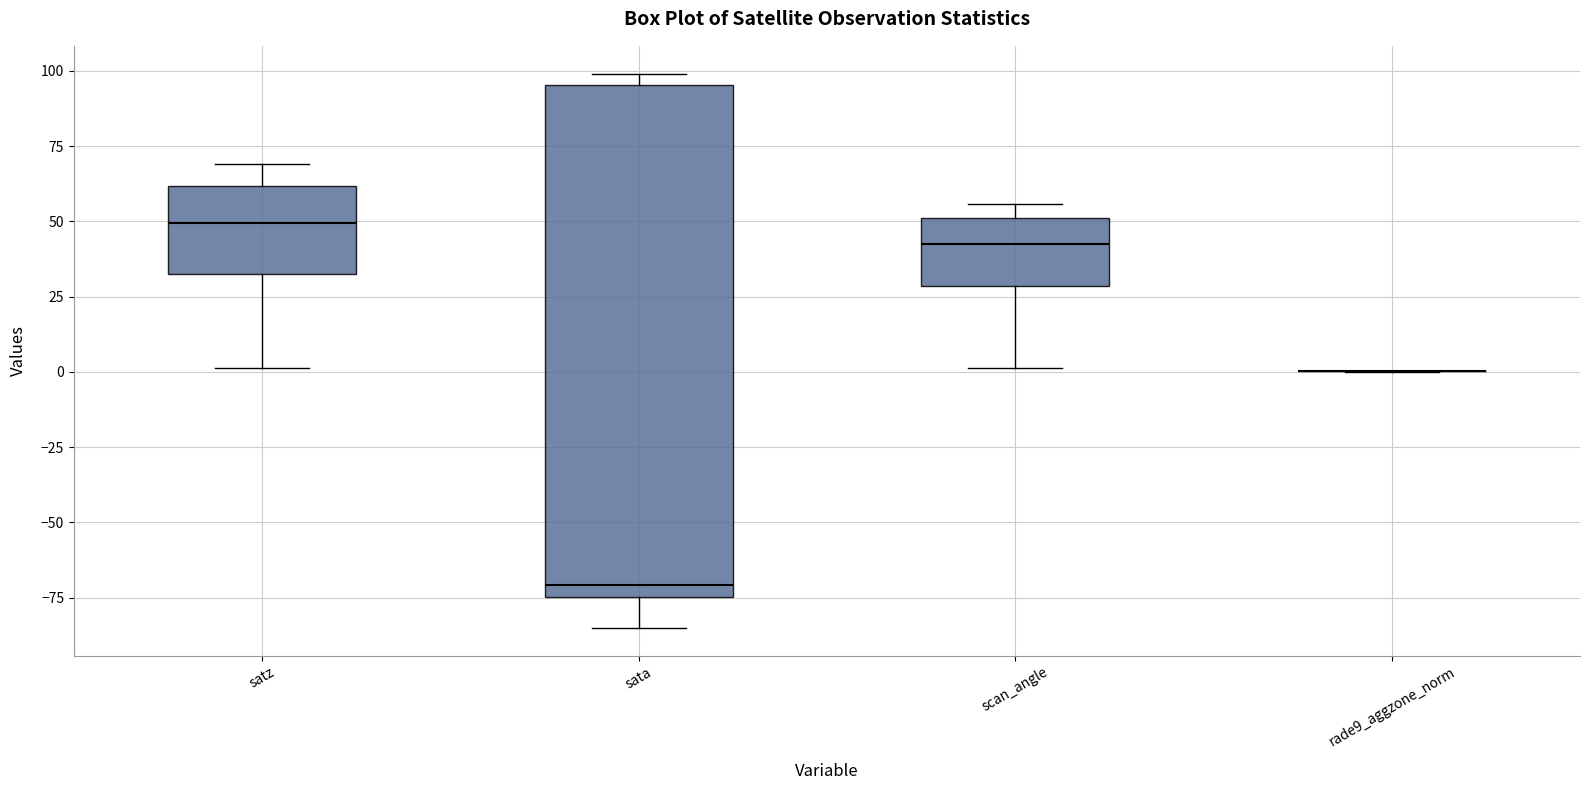

Which box is the tallest, from its lower edge to its upper edge?

sata